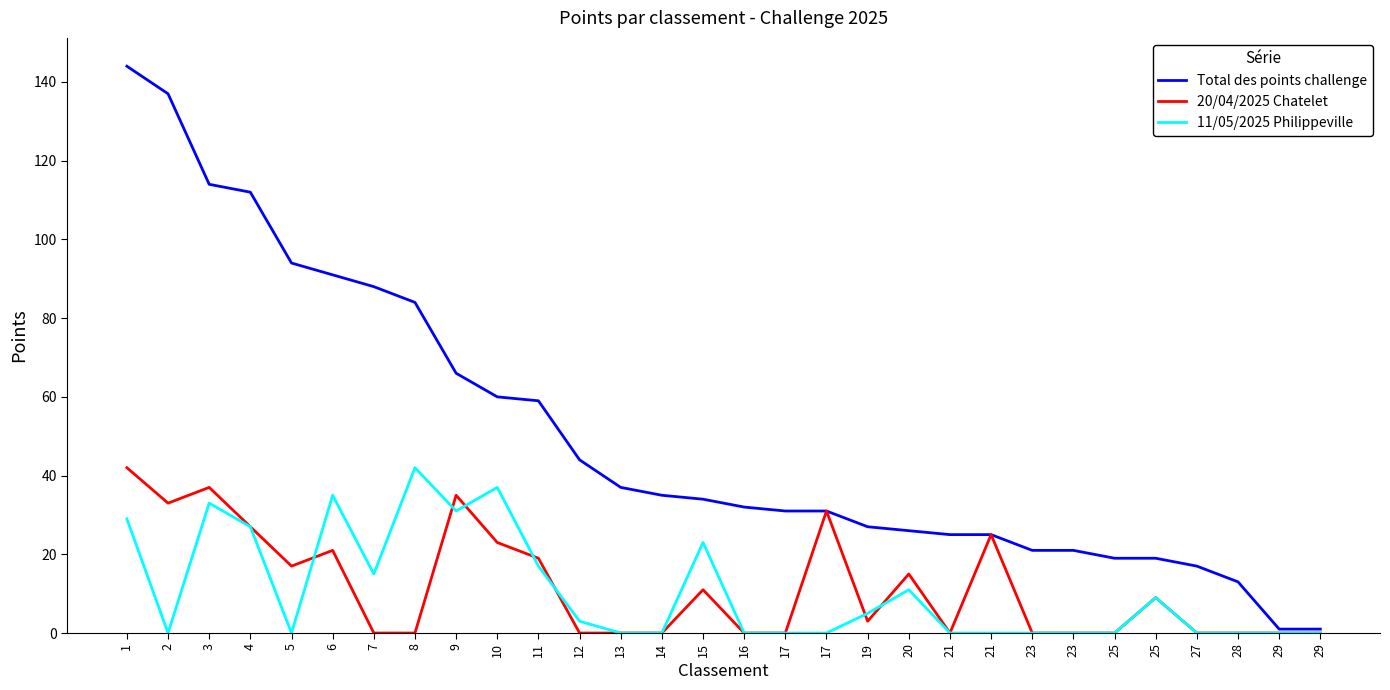

The value of 11/05/2025 Philippeville at 10 is 37. True or false?

True